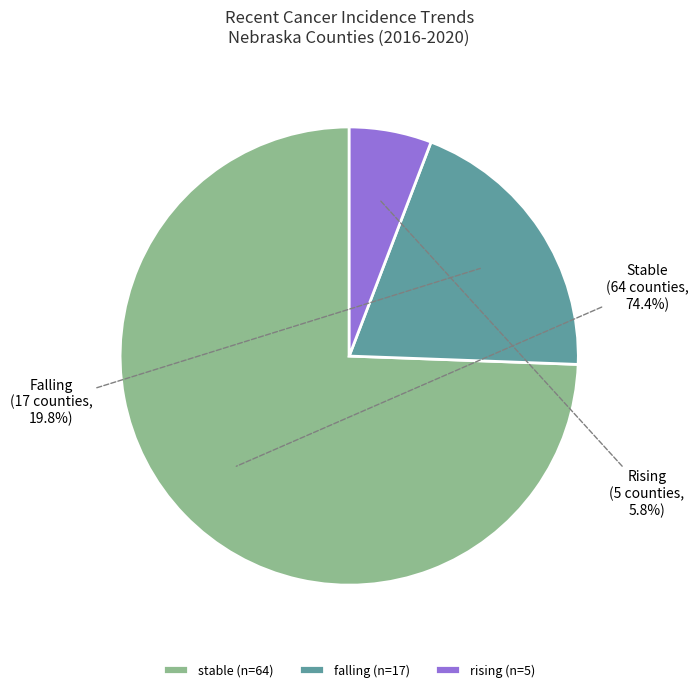

Which has a higher value, falling (n=17) or stable (n=64)?

stable (n=64)